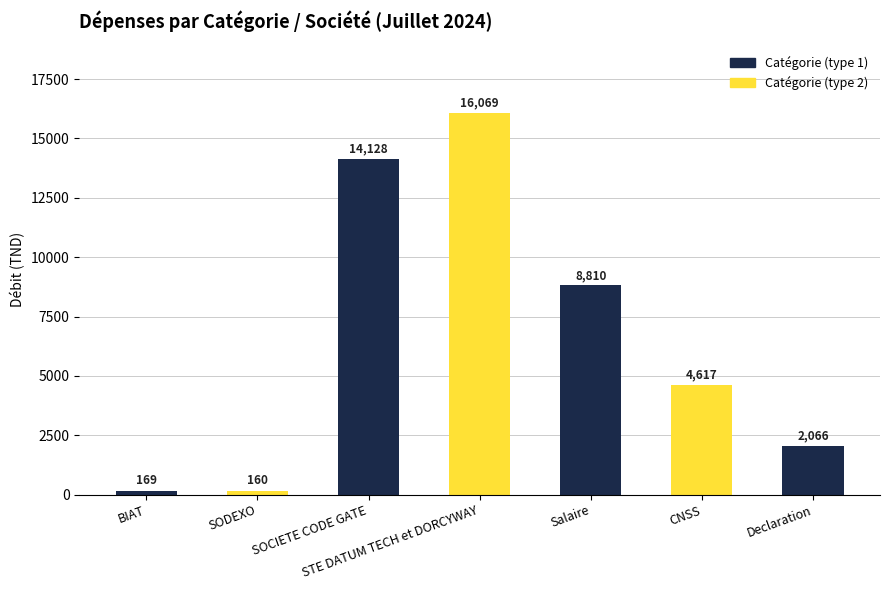

Rank the categories by value from lowest to highest.

SODEXO, BIAT, Declaration, CNSS, Salaire, SOCIETE CODE GATE, STE DATUM TECH et DORCYWAY